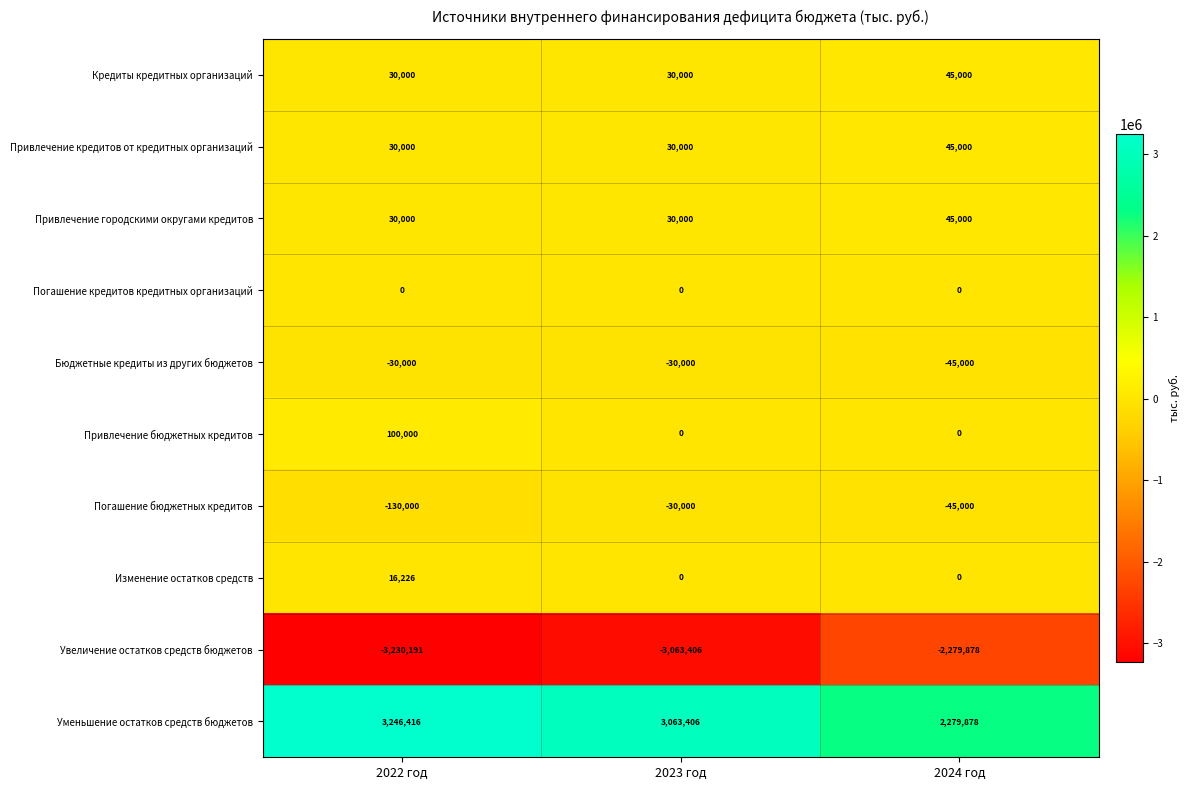

What value does the Погашение бюджетных кредитов series have at 2023 год?

-30000